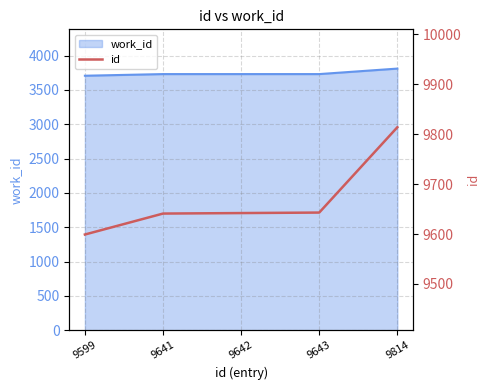

The chart shows a value of 9599 at 9599. True or false?

True